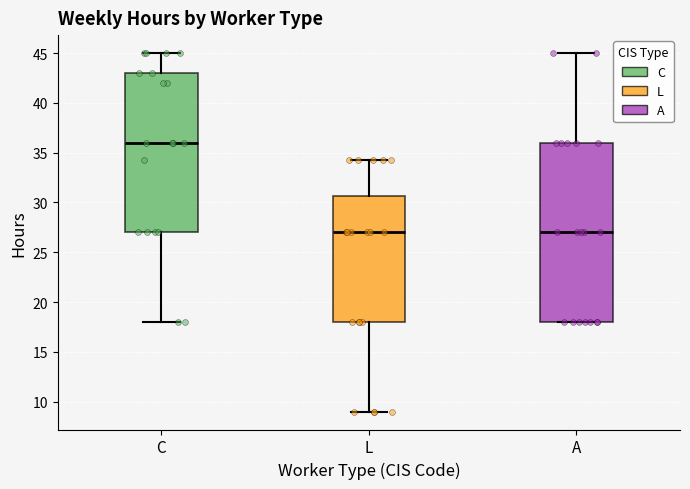

Where does the upper whisker of the box for L end on the y-axis? The values are not printed on the chart, so give them approximately, as read against the axis.

34.5